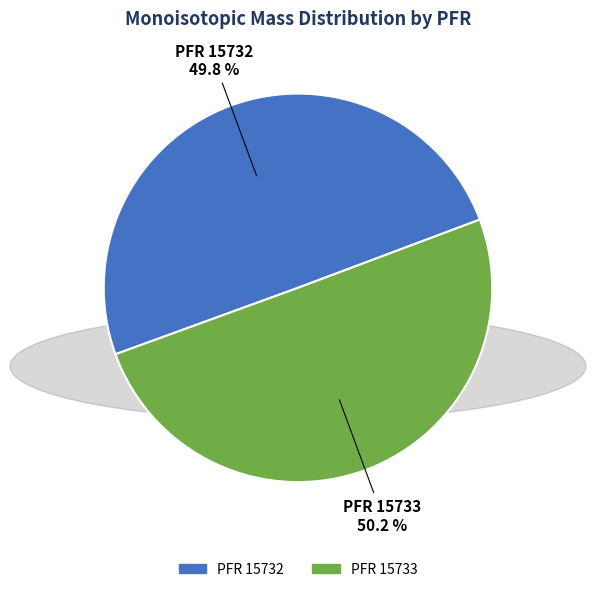

How many segments does this pie chart have?

2